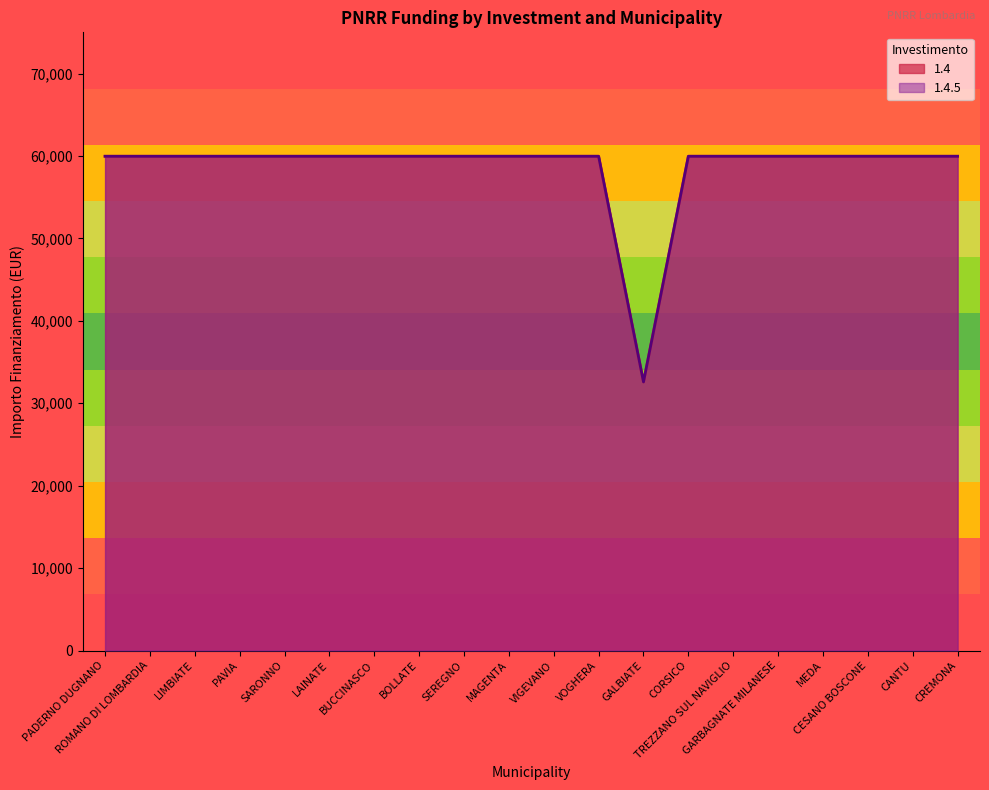

At which label is 1.4.5 closest to 46277?

GALBIATE